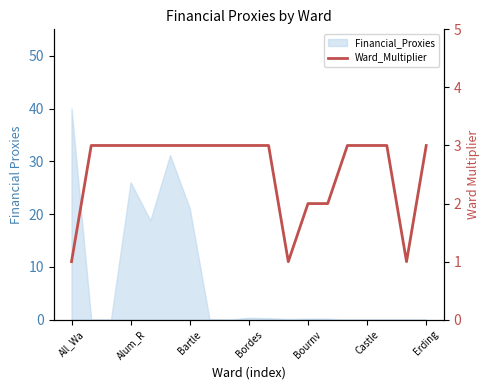

Is it true that the value at Castle is 1?

False